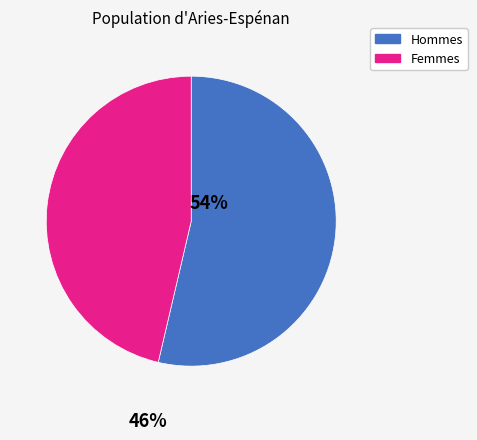

Do Hommes and Femmes together represent more than half of the pie?

Yes